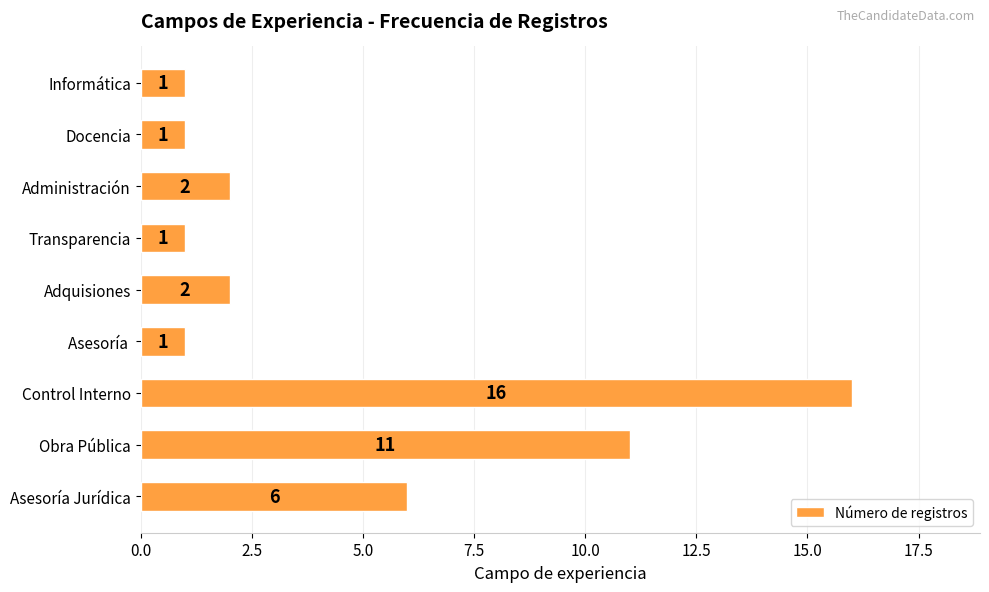

What is the average value?

5